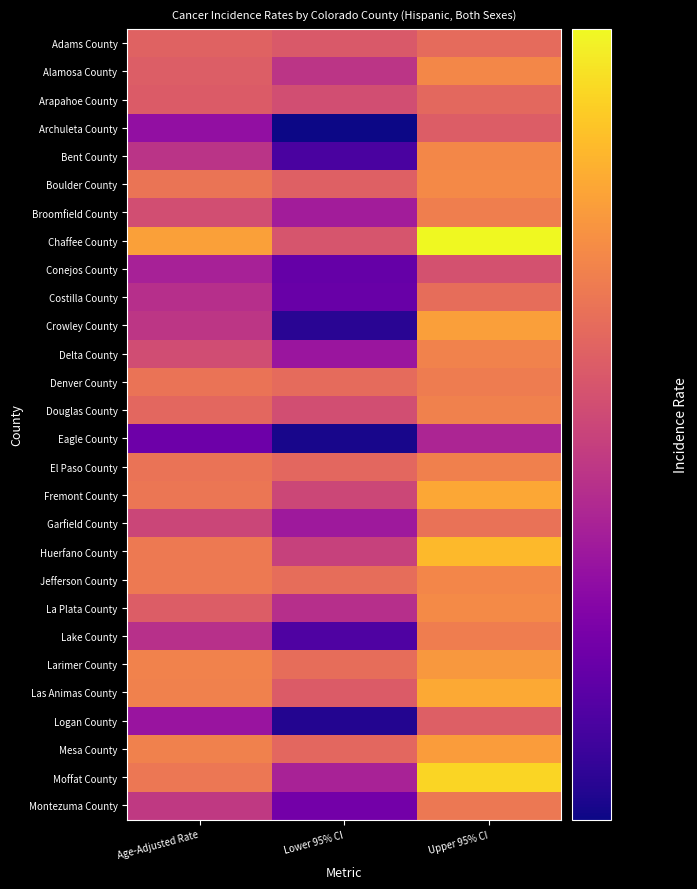

Which series has the widest spread of values?

Chaffee County